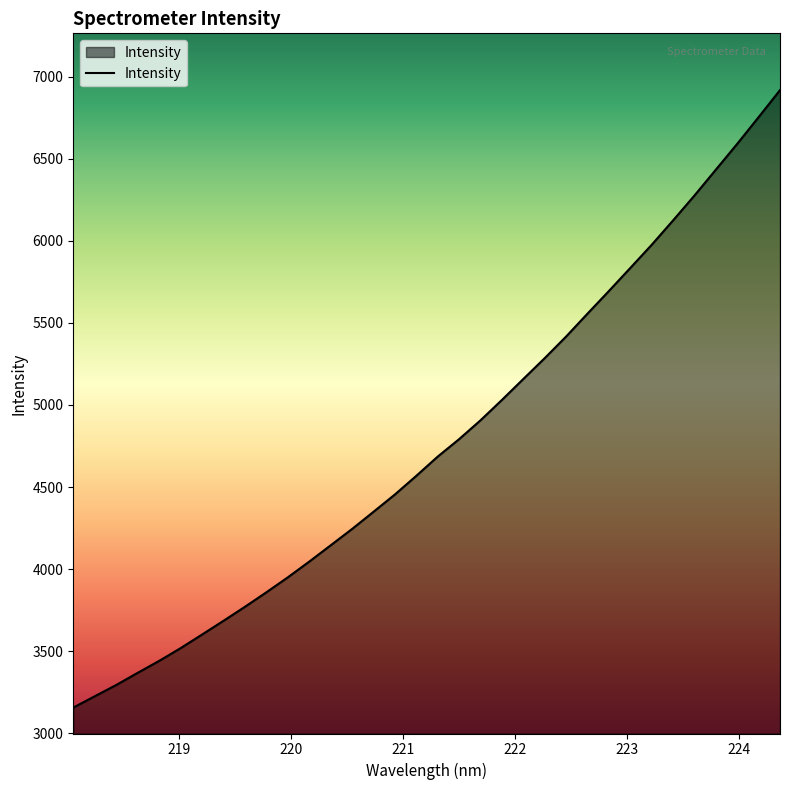

What is the difference between the maximum and minimum values?

3761.5